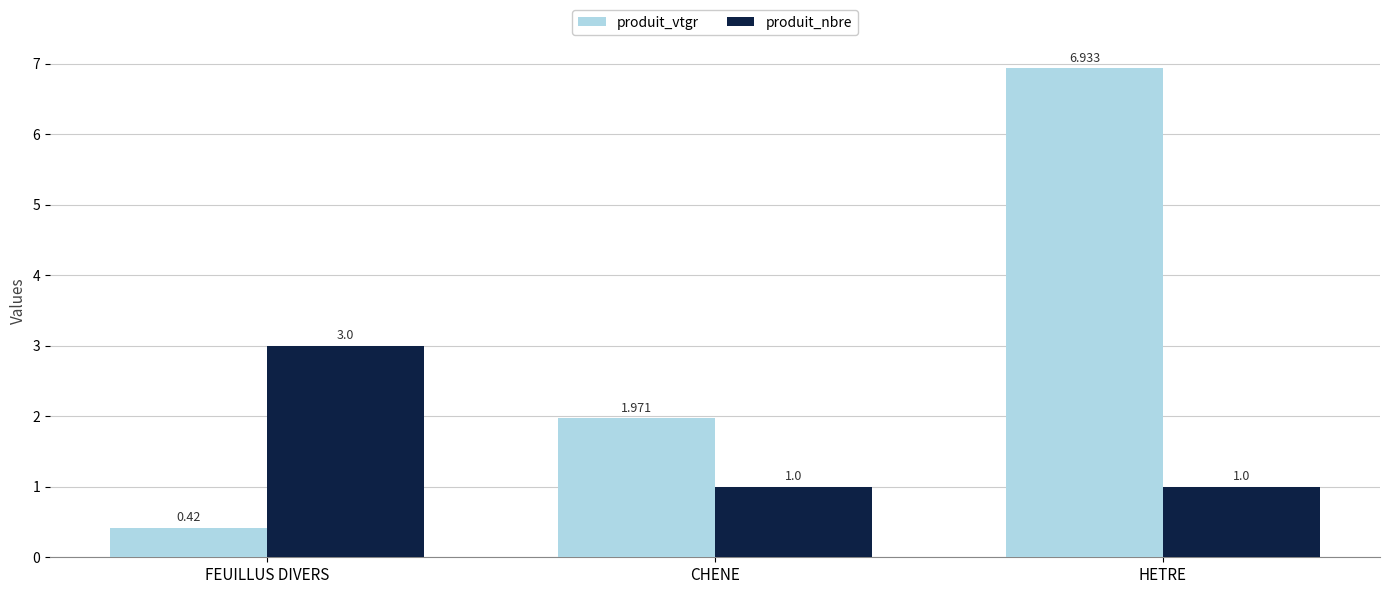

At which category is the sum across all series the highest?

HETRE